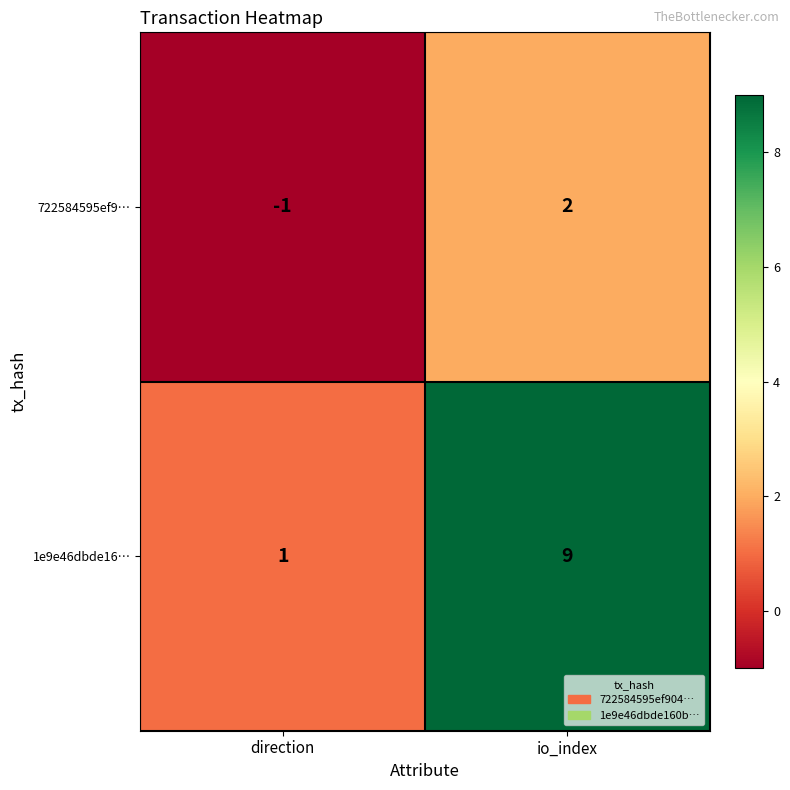

Reading left to right, extract all data points from this chart.

722584595ef9…: direction=-1	io_index=2
1e9e46dbde16…: direction=1	io_index=9